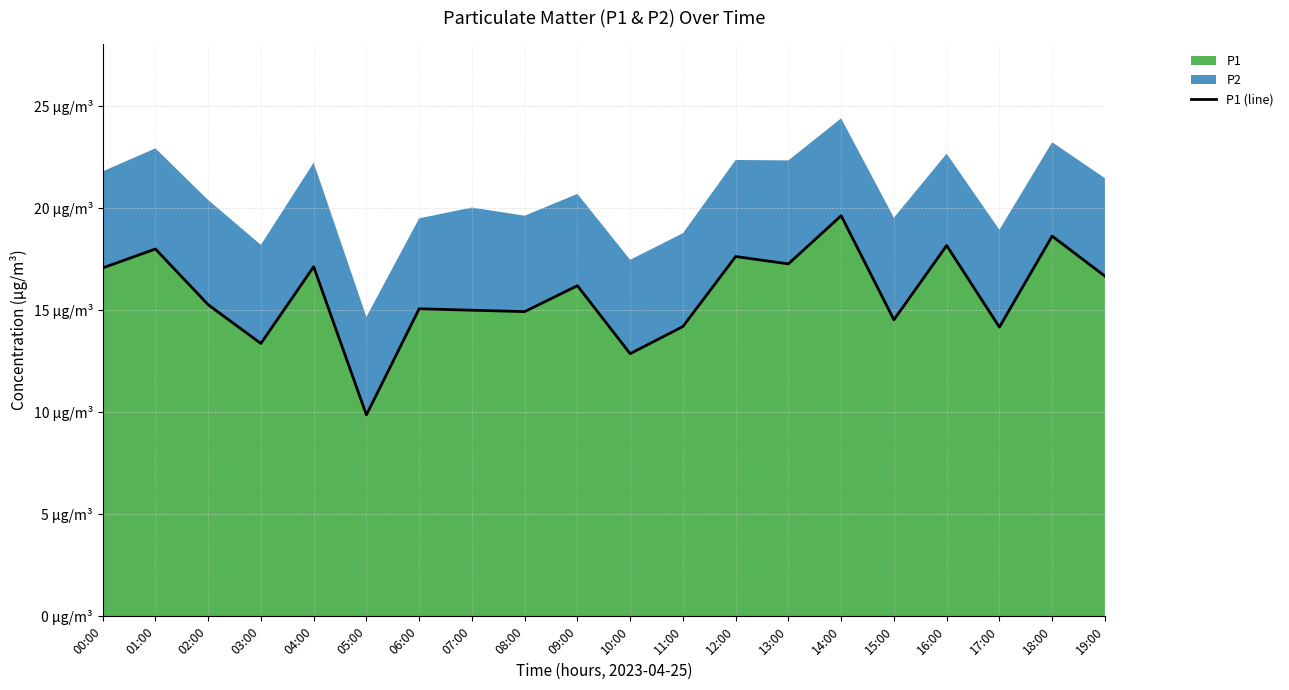

Rank the categories by value from highest to lowest.

14:00, 18:00, 16:00, 01:00, 12:00, 13:00, 04:00, 00:00, 19:00, 09:00, 02:00, 06:00, 07:00, 08:00, 15:00, 11:00, 17:00, 03:00, 10:00, 05:00